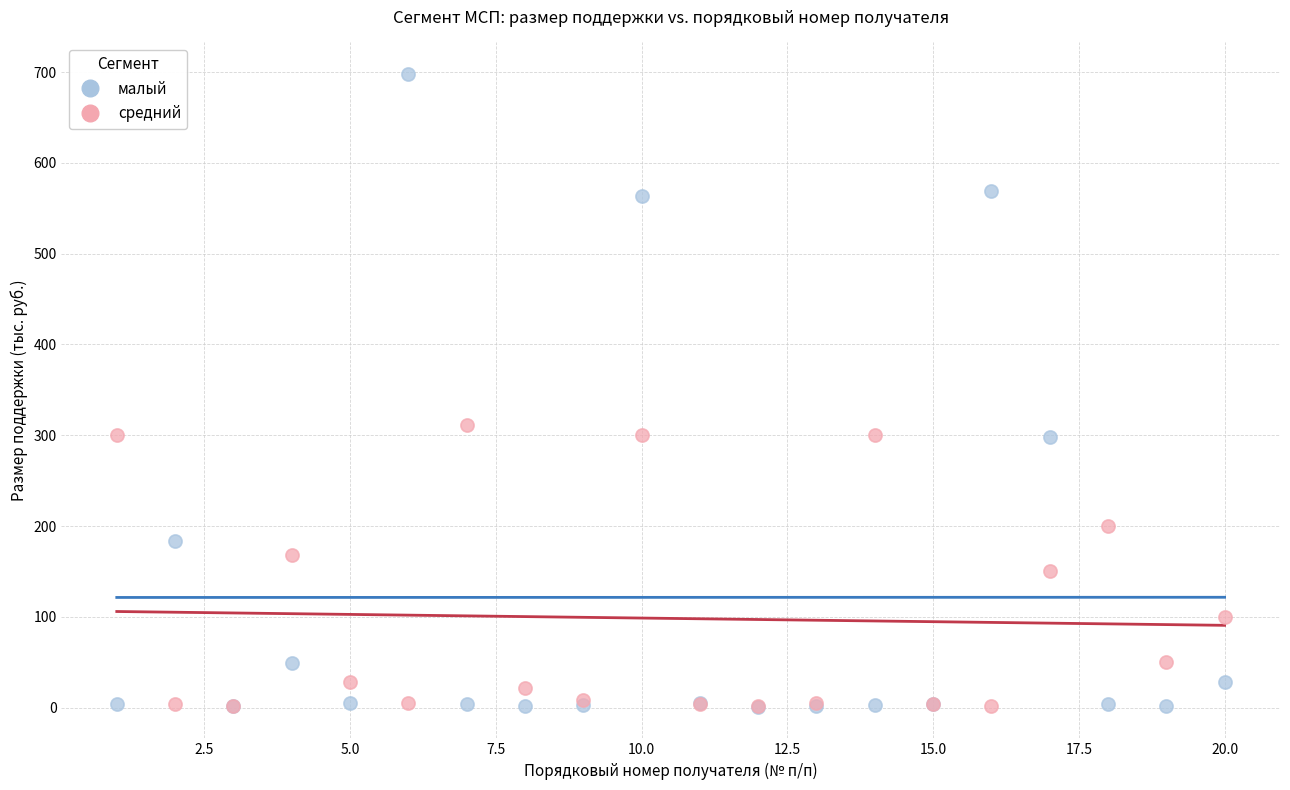

In the малый series, what Y value is closest to 349?

298.0